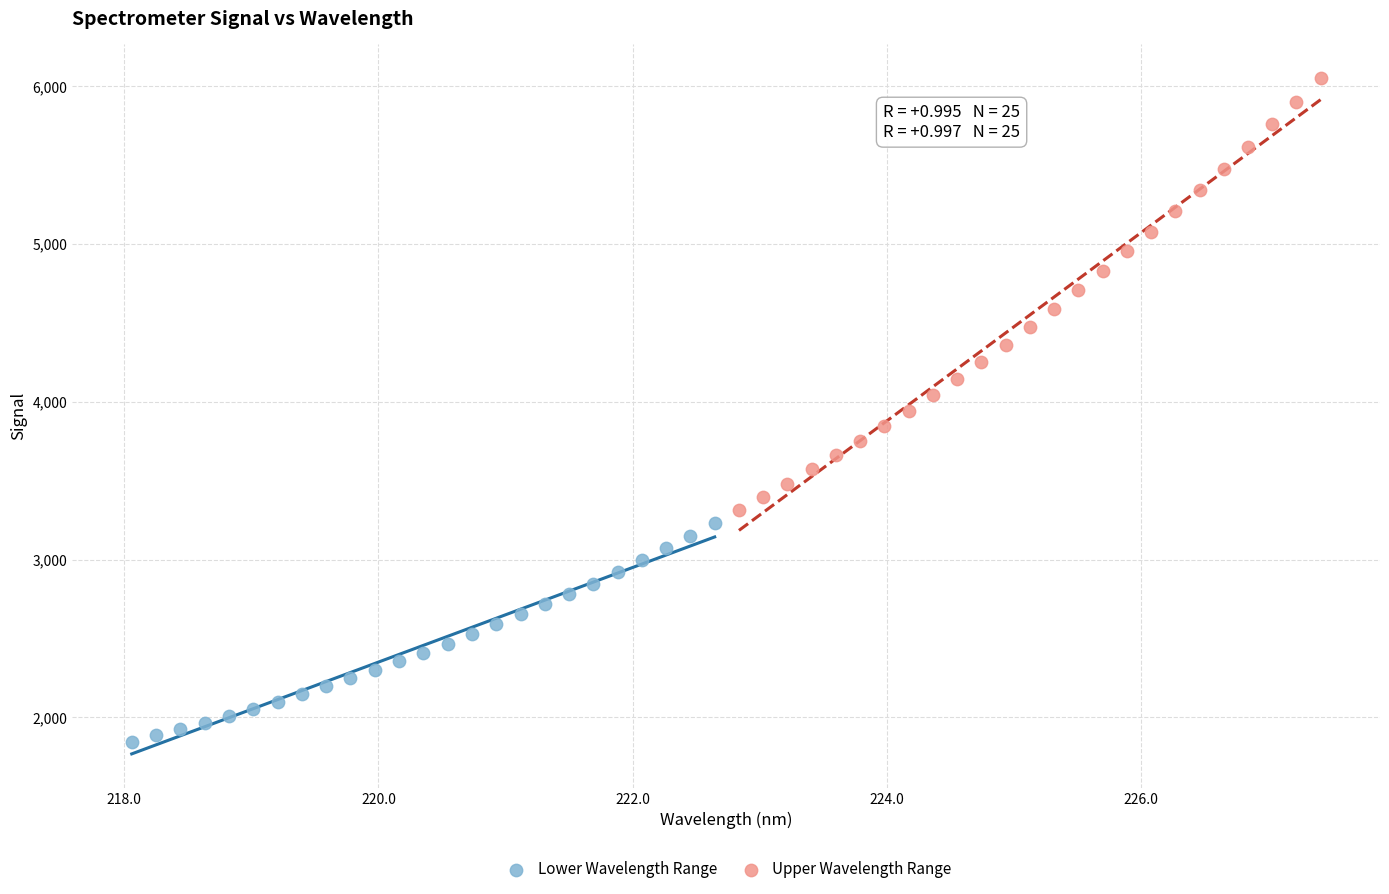

Which series contains the lowest Y value?

Lower Wavelength Range